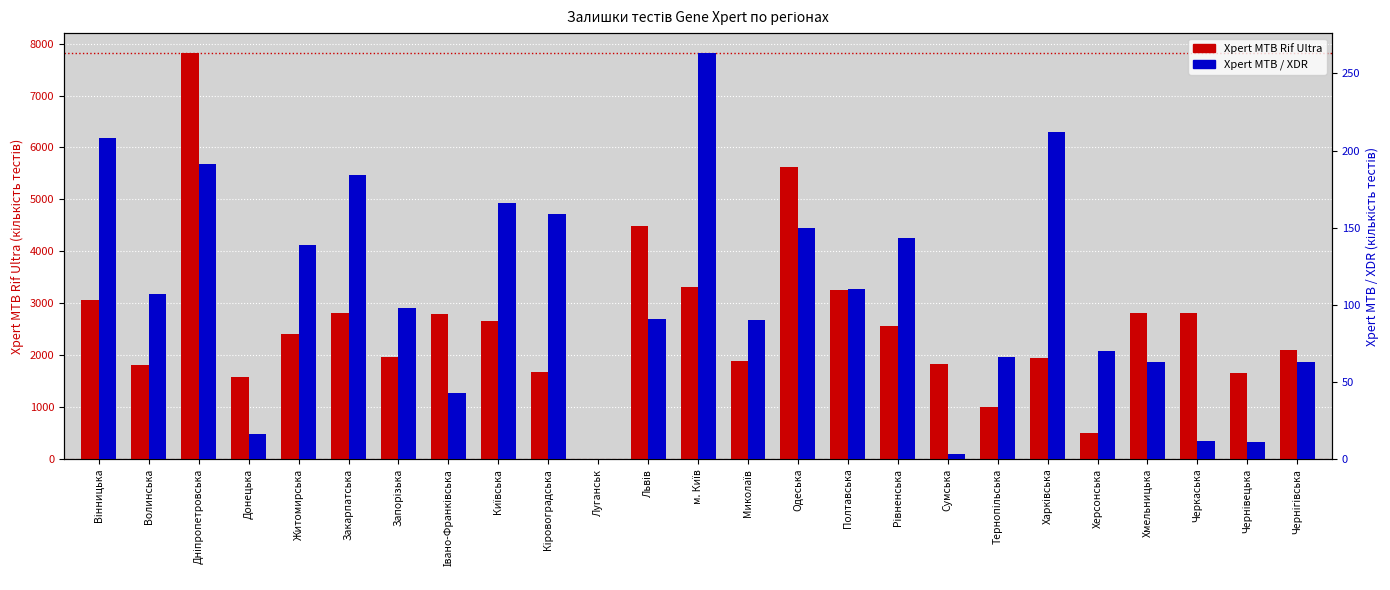

What is the difference between the maximum and second lowest values in the Xpert MTB Rif Ultra series?

7312